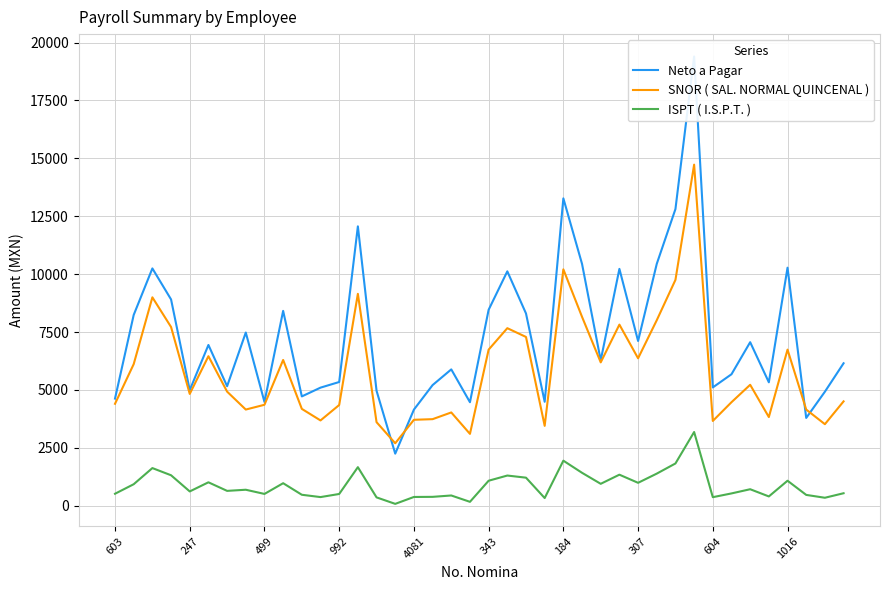

At which category is the sum across all series the highest?

31